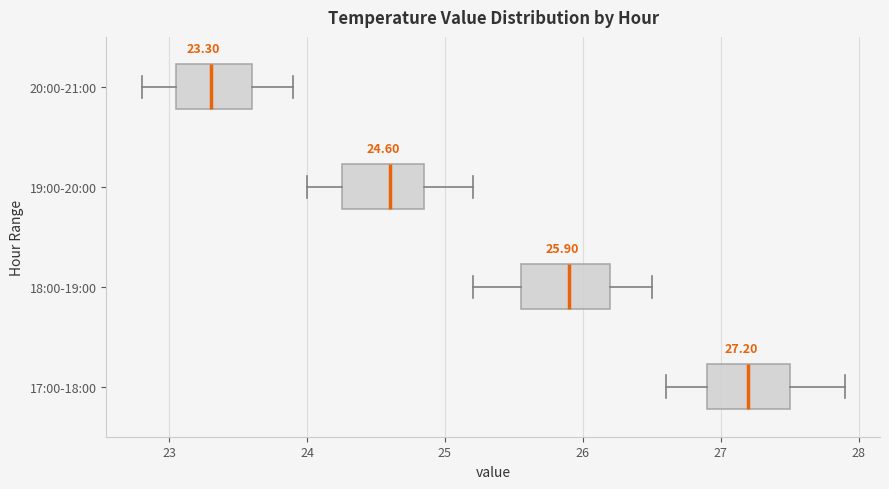

Which box has the furthest to the right median line?

17:00-18:00